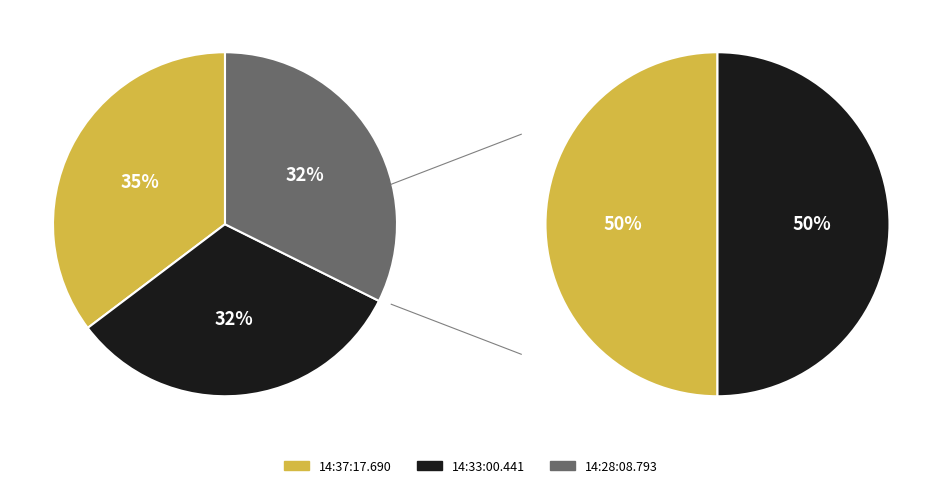

Rank the categories by value from lowest to highest.

14:33:00.441, 14:28:08.793, 14:37:17.690